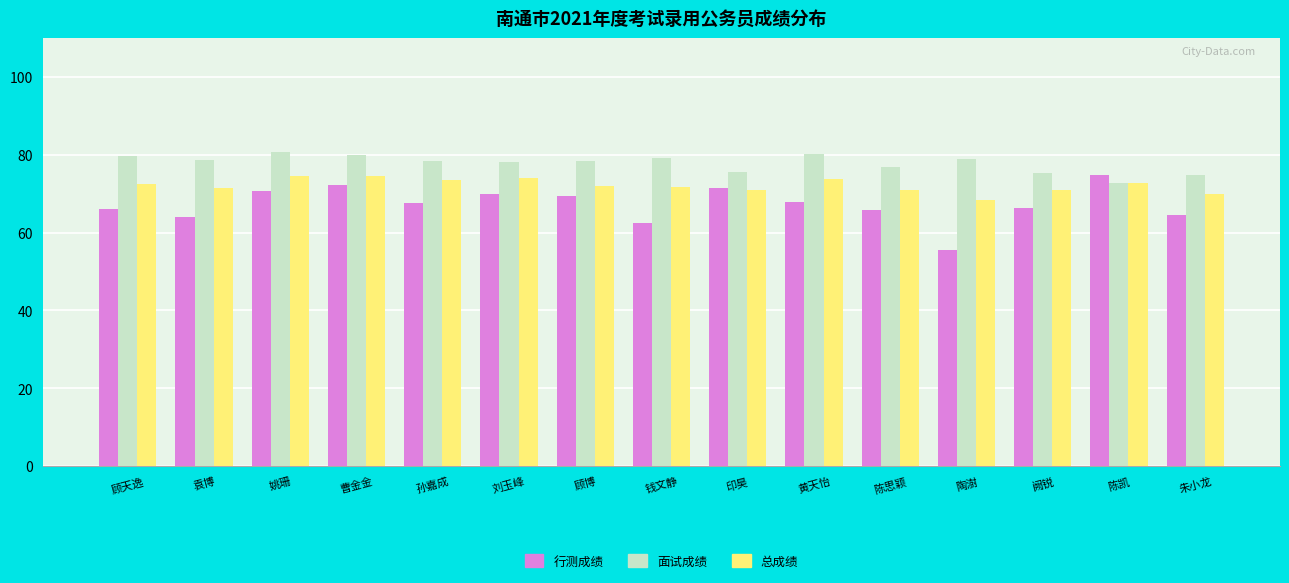

What is the difference between the 行测成绩 values at 曹金金 and 姚珊?

1.6